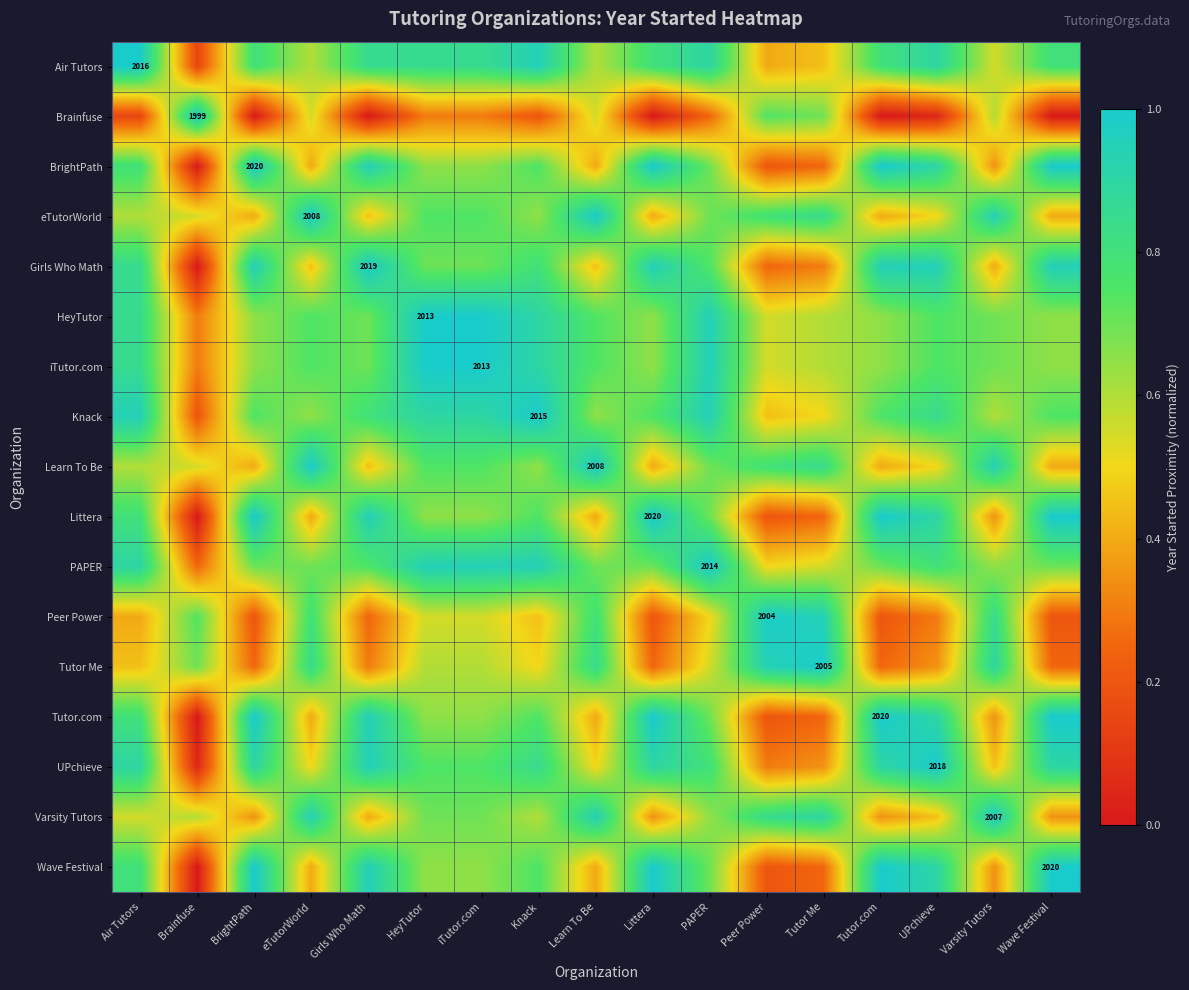

Between PAPER and Littera, which is larger?

PAPER